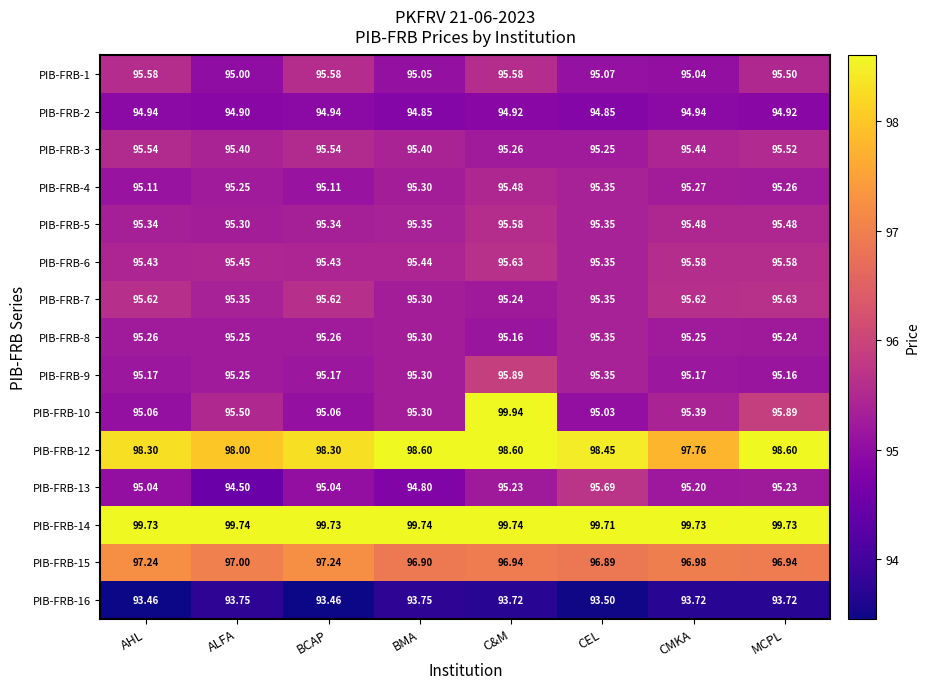

Is the value of PIB-FRB-13 at BMA greater than the value of PIB-FRB-3 at BCAP?

No